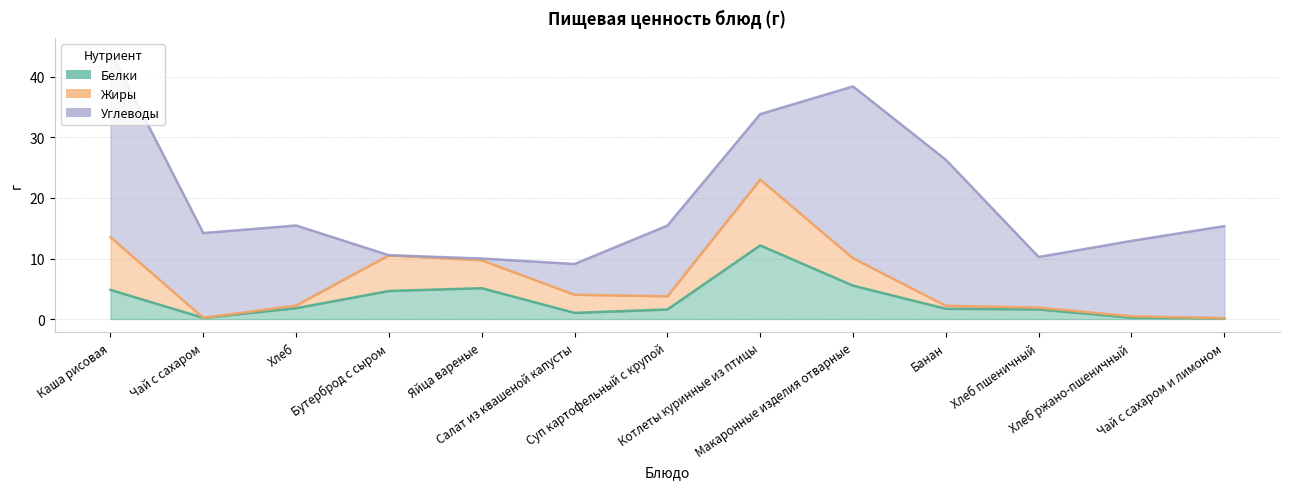

How many intersections are there between Белки and Углеводы?

4